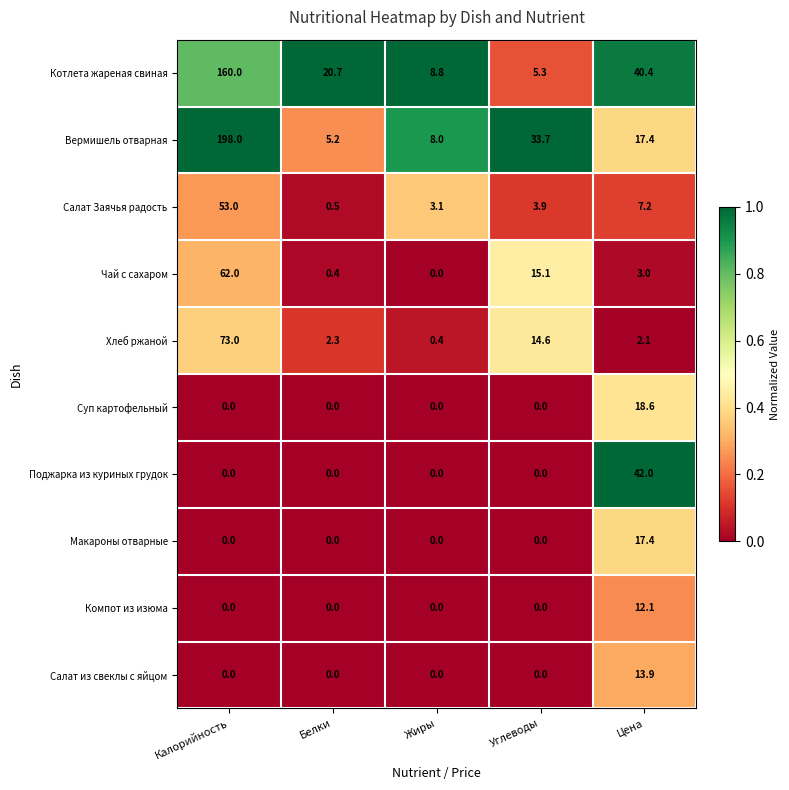

Is it true that Вермишель отварная equals 5.2 at Белки?

True